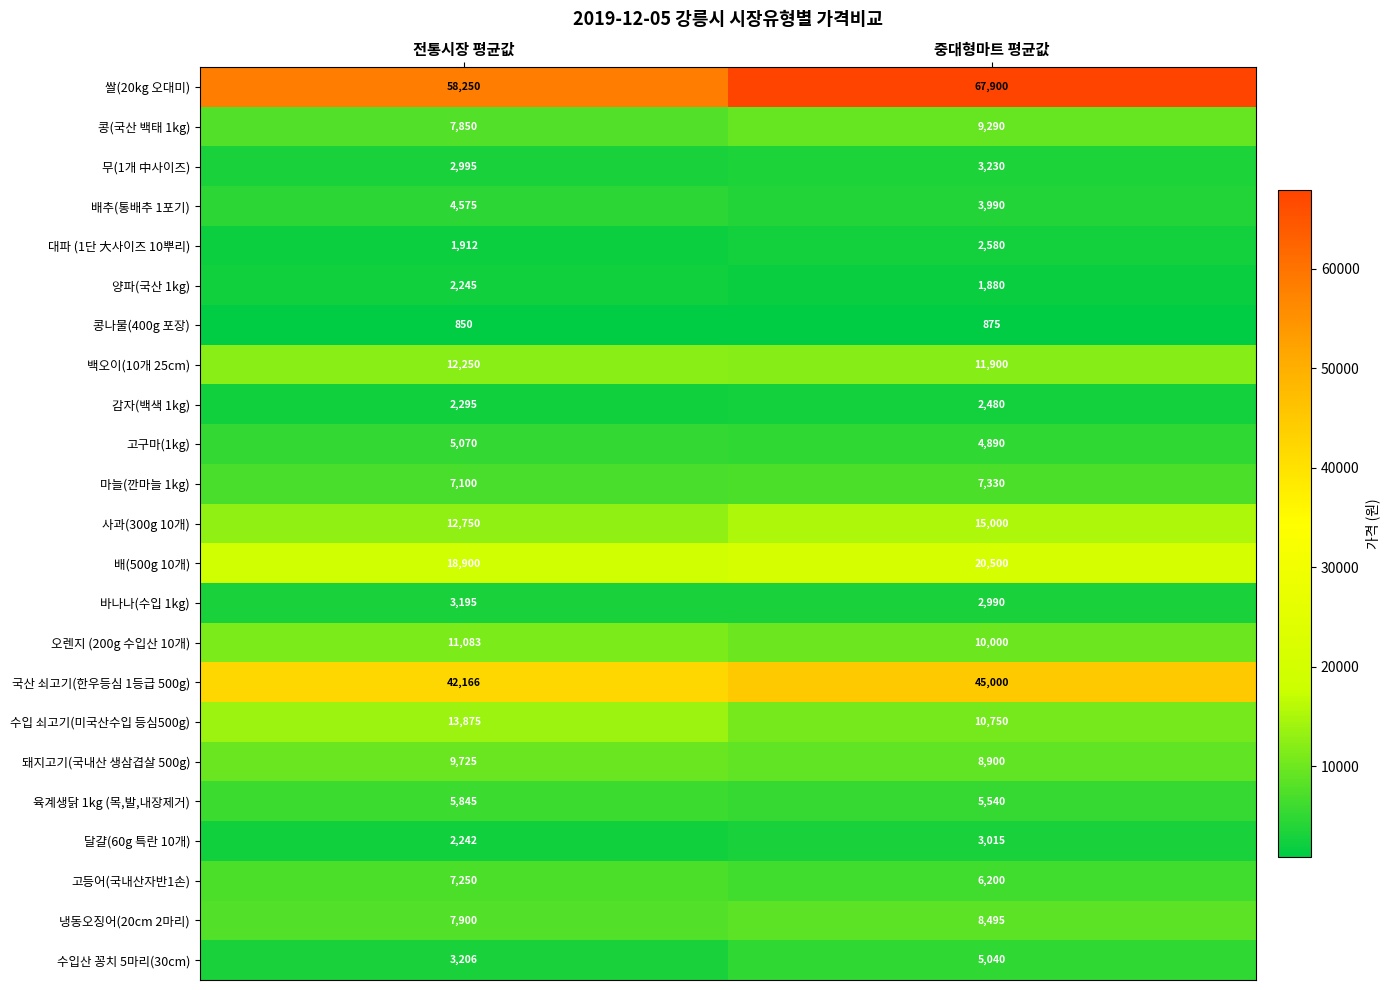

What is the sum of all 육계생닭 1kg (목,발,내장제거) values?

11385